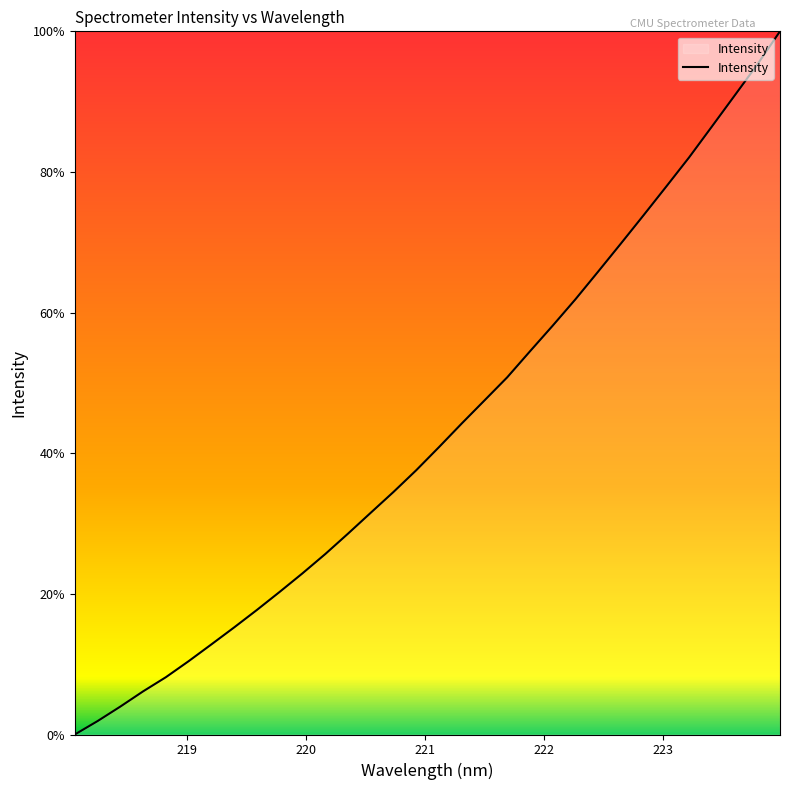

What is the maximum value shown in the chart?

100.0